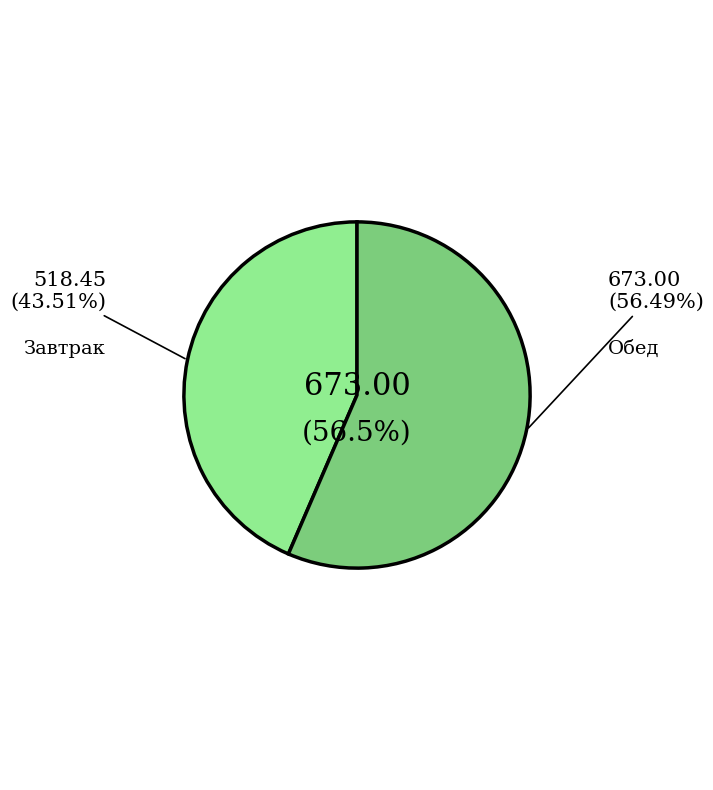

To the nearest percent, what is the average slice percentage?

50%